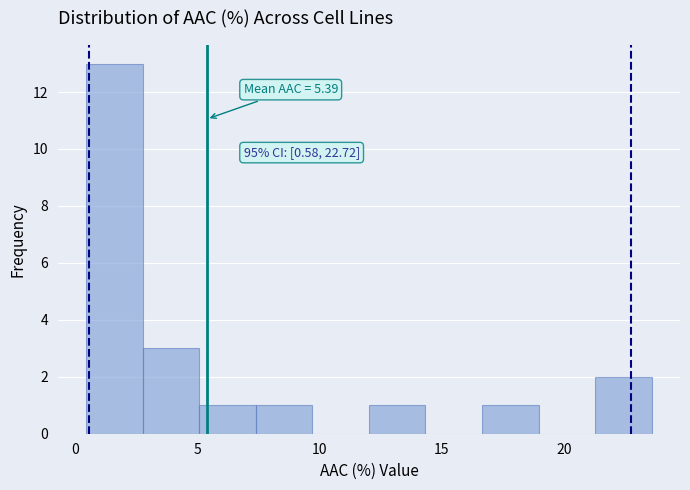

Which range on the x-axis has the tallest bar?

0.5 to 3.0